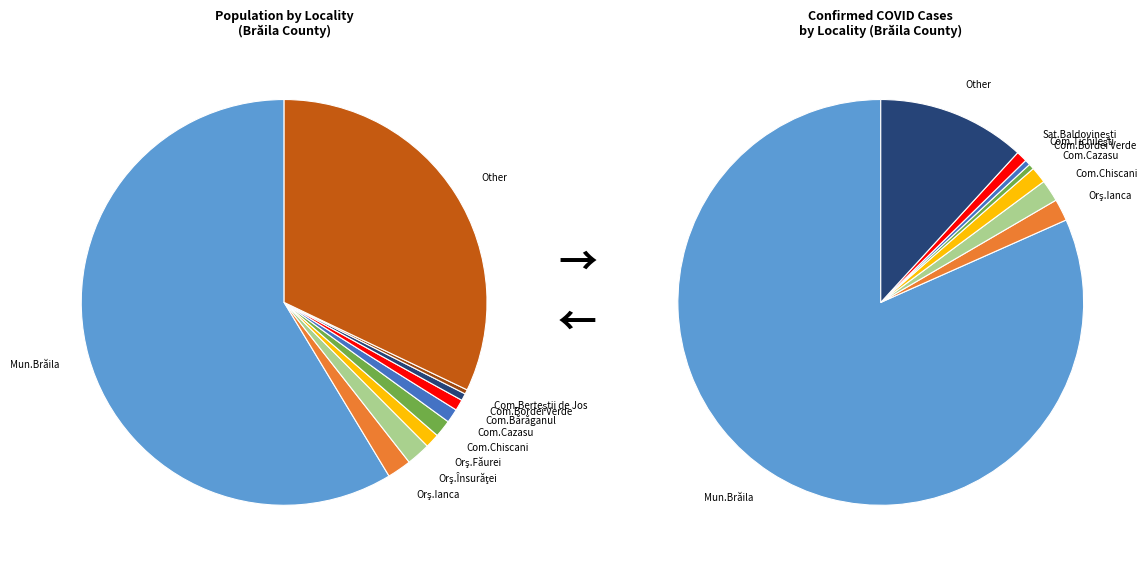

The Orş.Făurei slice represents 13% of the pie. True or false?

False